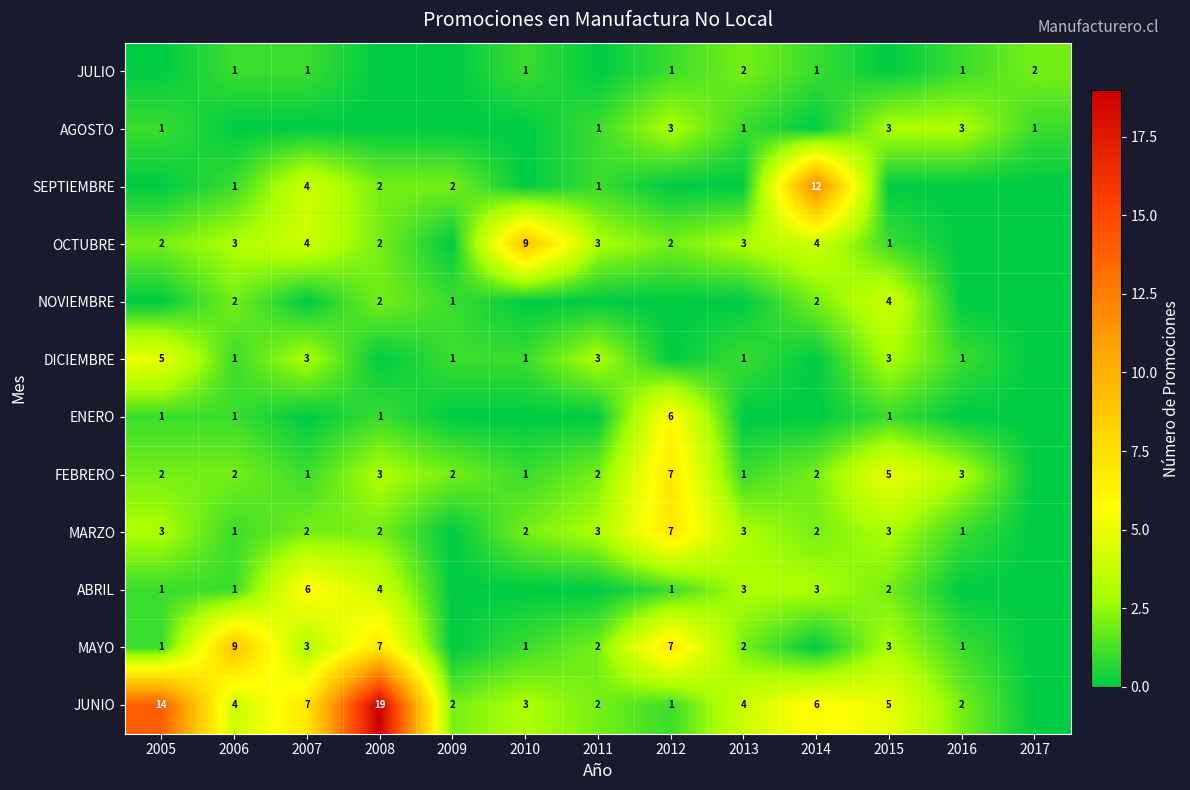

The DICIEMBRE series shows 3 at 2011. True or false?

True